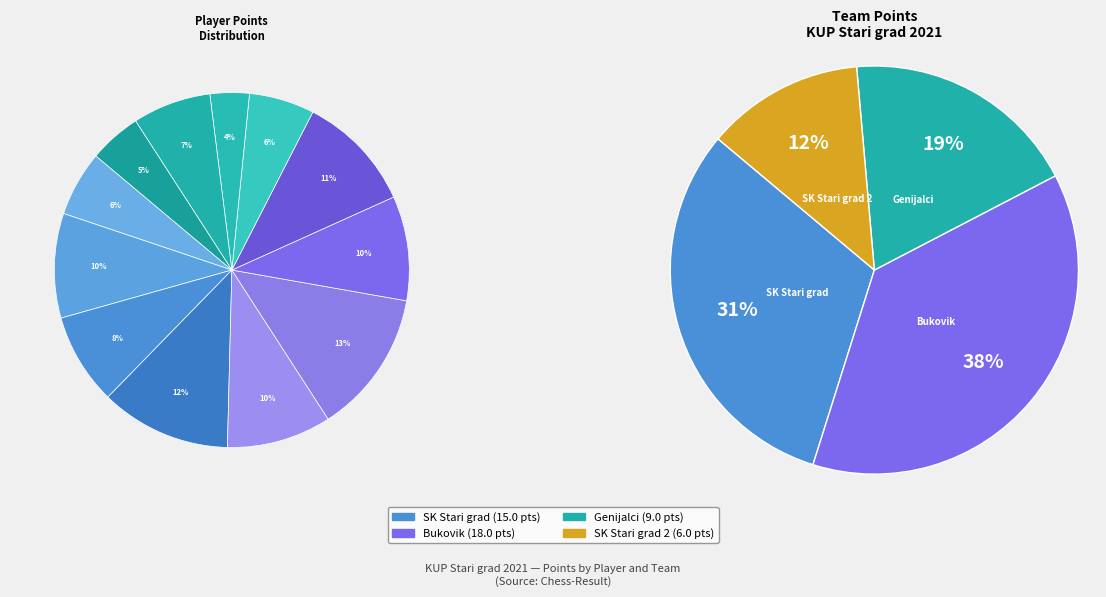

How many slices are in this pie chart?

12